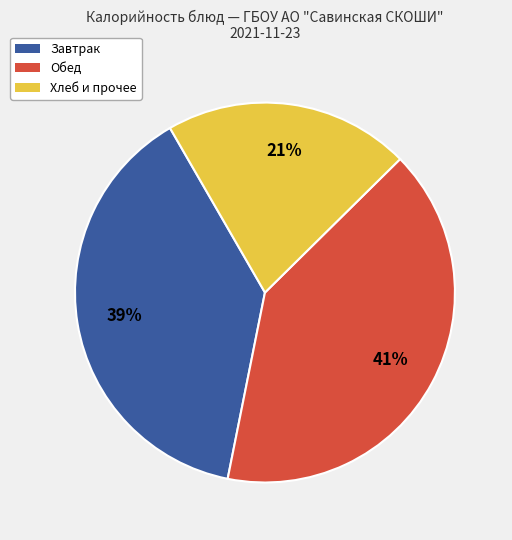

Combined, do Завтрак and Хлеб и прочее account for over 50%?

Yes